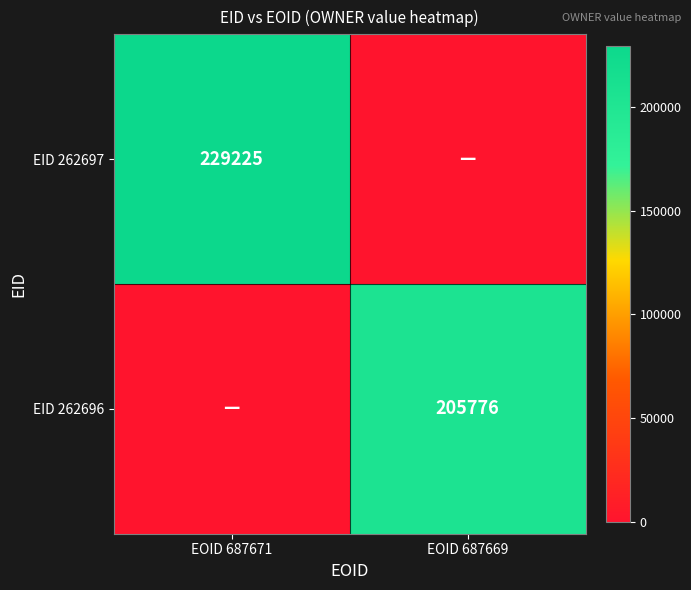

How many series are shown in this chart?

2